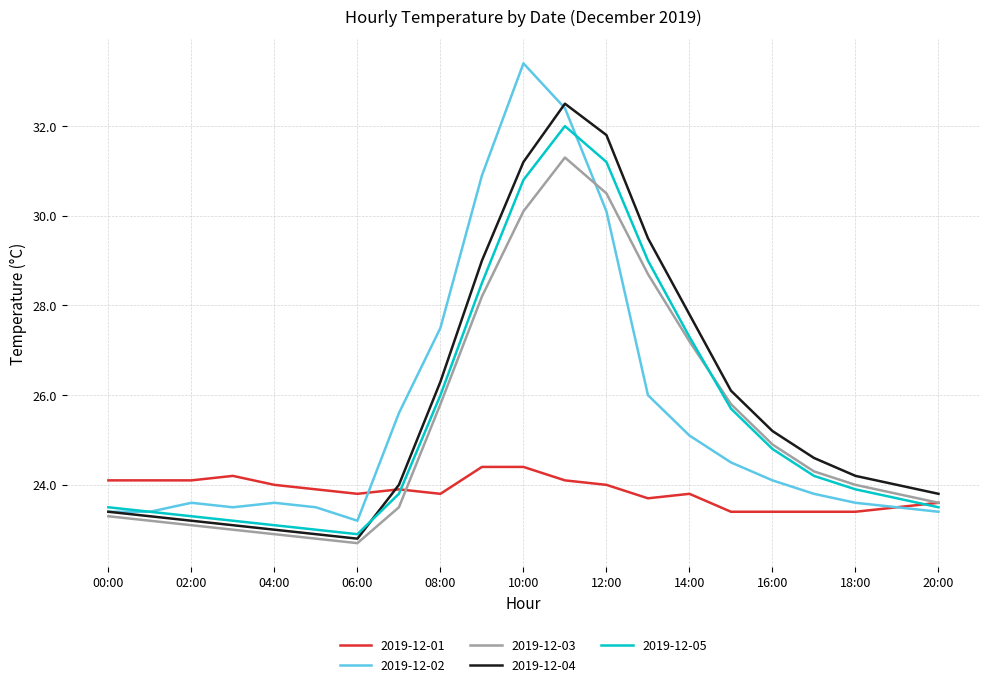

List the series in order of their peak value, highest first.

2019-12-02, 2019-12-04, 2019-12-05, 2019-12-03, 2019-12-01